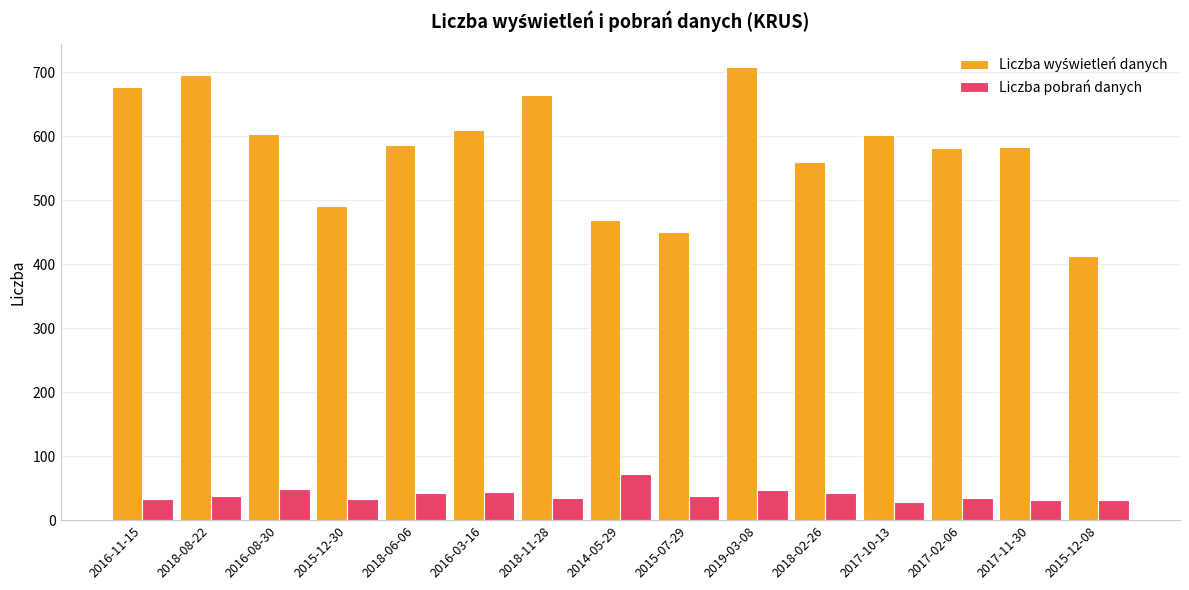

What is the difference between the highest and lowest values at 2015-12-08?

381